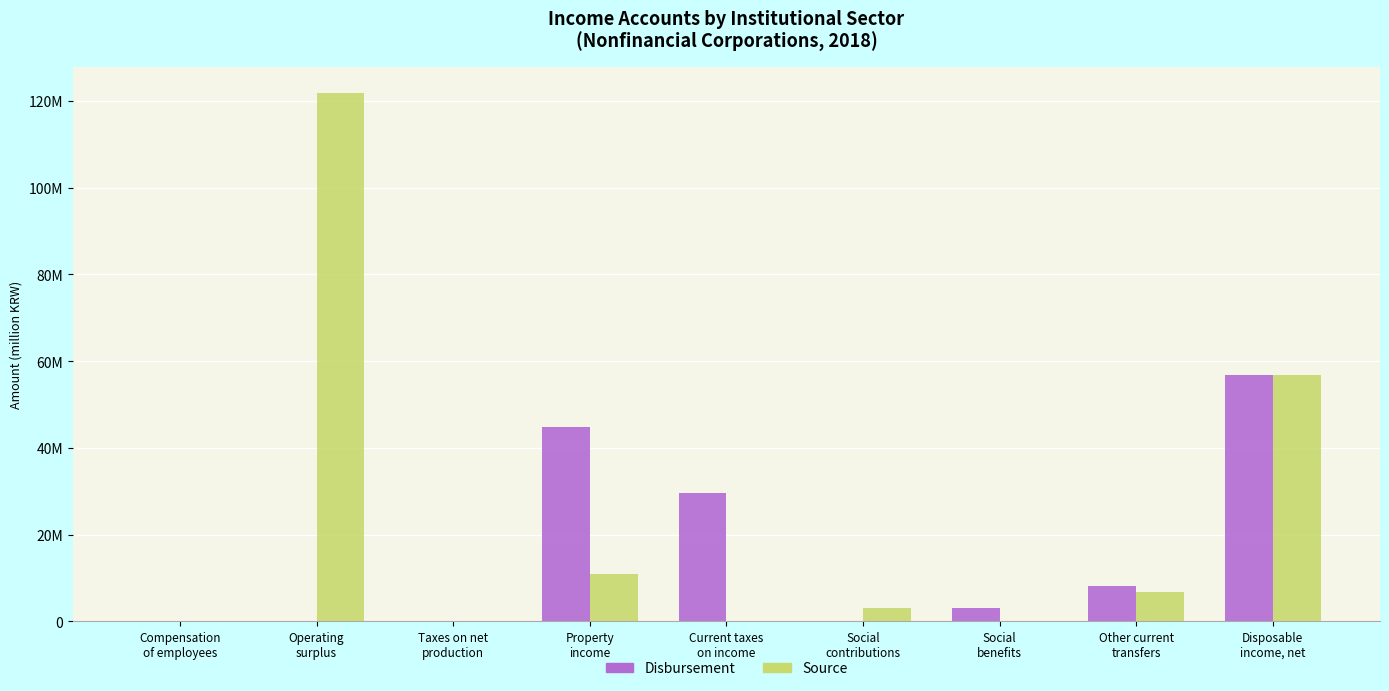

Which has a higher value, Compensation
of employees or Property
income?

Property
income